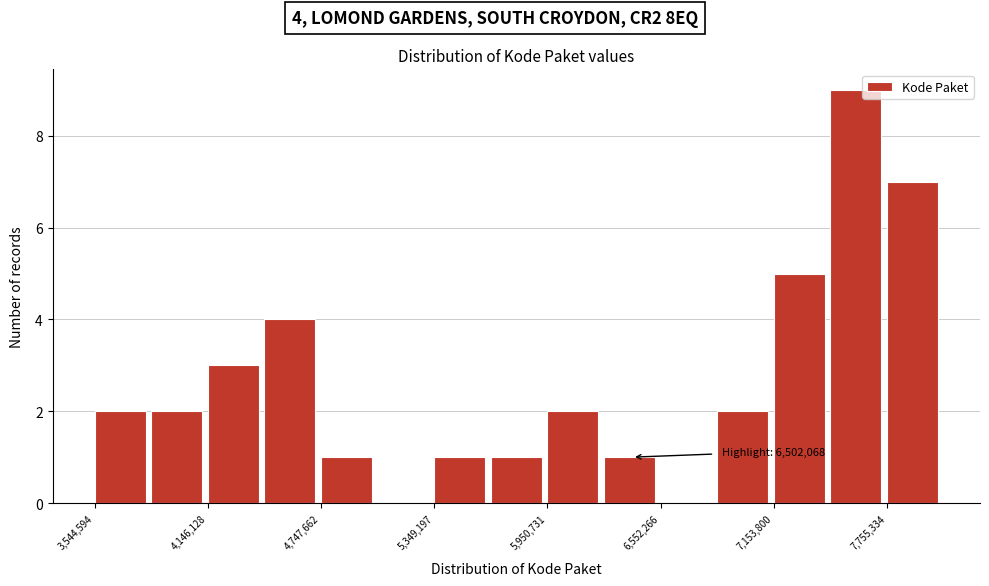

Read against the x-axis, roughly where is the centre of the tallest bar?

7600000